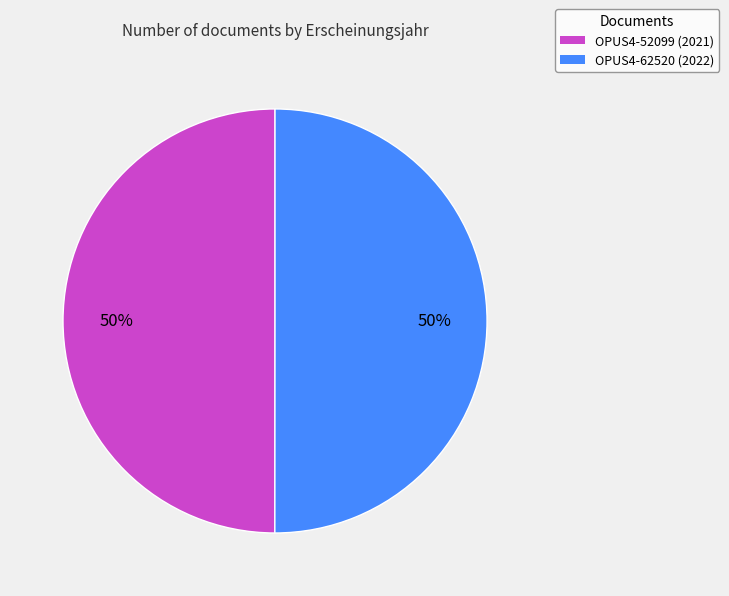

What percentage is the OPUS4-62520 slice, to the nearest percent?

50%